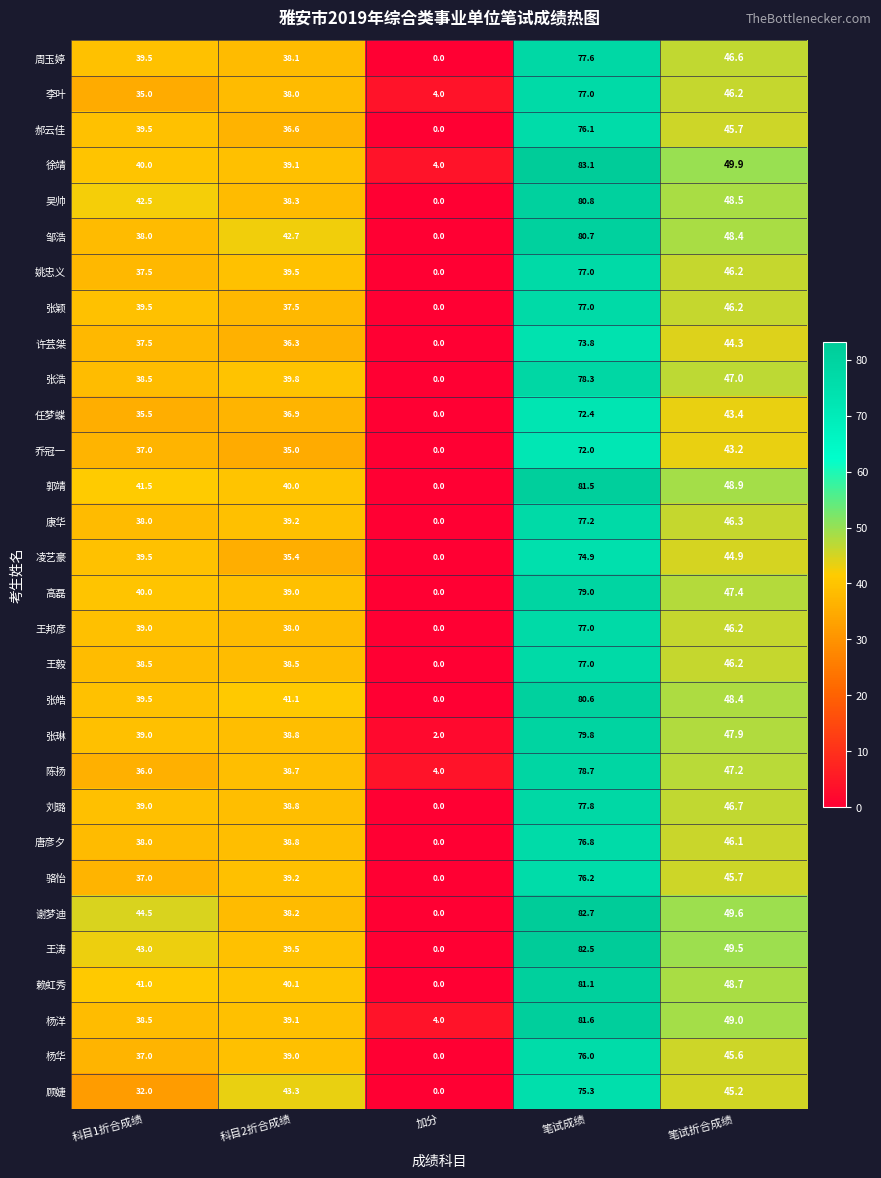

Between 科目2折合成绩 and 笔试折合成绩, which series saw the biggest shift?

谢梦迪